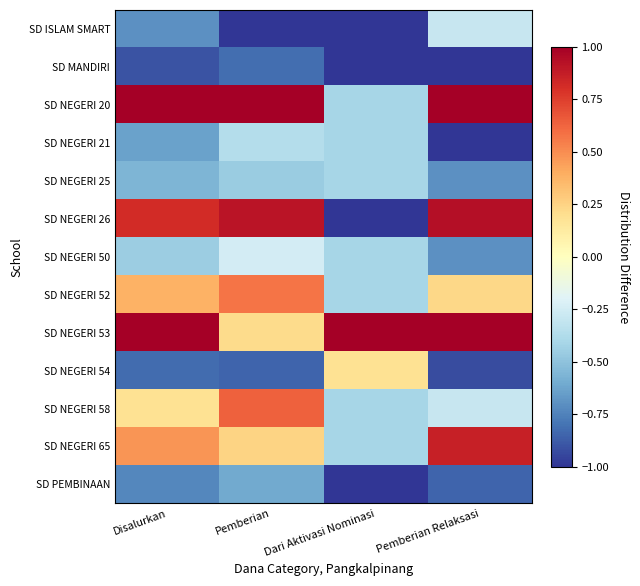

Reading left to right, transcribe all the data shown in this chart.

SD ISLAM SMART: Disalurkan=-0.7	Pemberian=-1.0	Dari Aktivasi Nominasi=-1.0	Pemberian Relaksasi=-0.3
SD MANDIRI: Disalurkan=-0.9	Pemberian=-0.8	Dari Aktivasi Nominasi=-1.0	Pemberian Relaksasi=-1.0
SD NEGERI 20: Disalurkan=1.7	Pemberian=1.8	Dari Aktivasi Nominasi=-0.4	Pemberian Relaksasi=1.9
SD NEGERI 21: Disalurkan=-0.6	Pemberian=-0.4	Dari Aktivasi Nominasi=-0.4	Pemberian Relaksasi=-1.0
SD NEGERI 25: Disalurkan=-0.6	Pemberian=-0.5	Dari Aktivasi Nominasi=-0.4	Pemberian Relaksasi=-0.7
SD NEGERI 26: Disalurkan=0.8	Pemberian=0.9	Dari Aktivasi Nominasi=-1.0	Pemberian Relaksasi=0.9
SD NEGERI 50: Disalurkan=-0.4	Pemberian=-0.2	Dari Aktivasi Nominasi=-0.4	Pemberian Relaksasi=-0.7
SD NEGERI 52: Disalurkan=0.4	Pemberian=0.6	Dari Aktivasi Nominasi=-0.4	Pemberian Relaksasi=0.2
SD NEGERI 53: Disalurkan=1.3	Pemberian=0.2	Dari Aktivasi Nominasi=6.7	Pemberian Relaksasi=1.9
SD NEGERI 54: Disalurkan=-0.8	Pemberian=-0.8	Dari Aktivasi Nominasi=0.2	Pemberian Relaksasi=-0.9
SD NEGERI 58: Disalurkan=0.2	Pemberian=0.6	Dari Aktivasi Nominasi=-0.4	Pemberian Relaksasi=-0.3
SD NEGERI 65: Disalurkan=0.5	Pemberian=0.2	Dari Aktivasi Nominasi=-0.4	Pemberian Relaksasi=0.9
SD PEMBINAAN: Disalurkan=-0.7	Pemberian=-0.6	Dari Aktivasi Nominasi=-1.0	Pemberian Relaksasi=-0.9